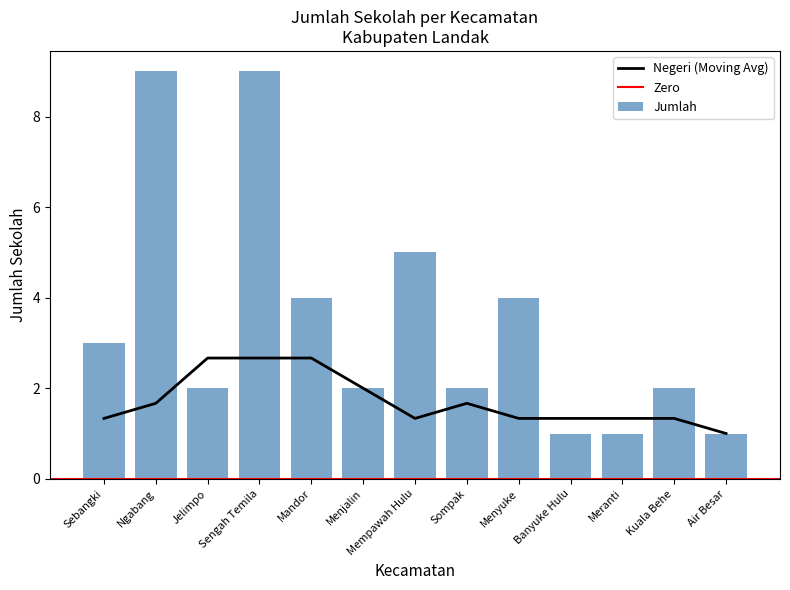

At which label is the value closest to 5?

Mempawah Hulu